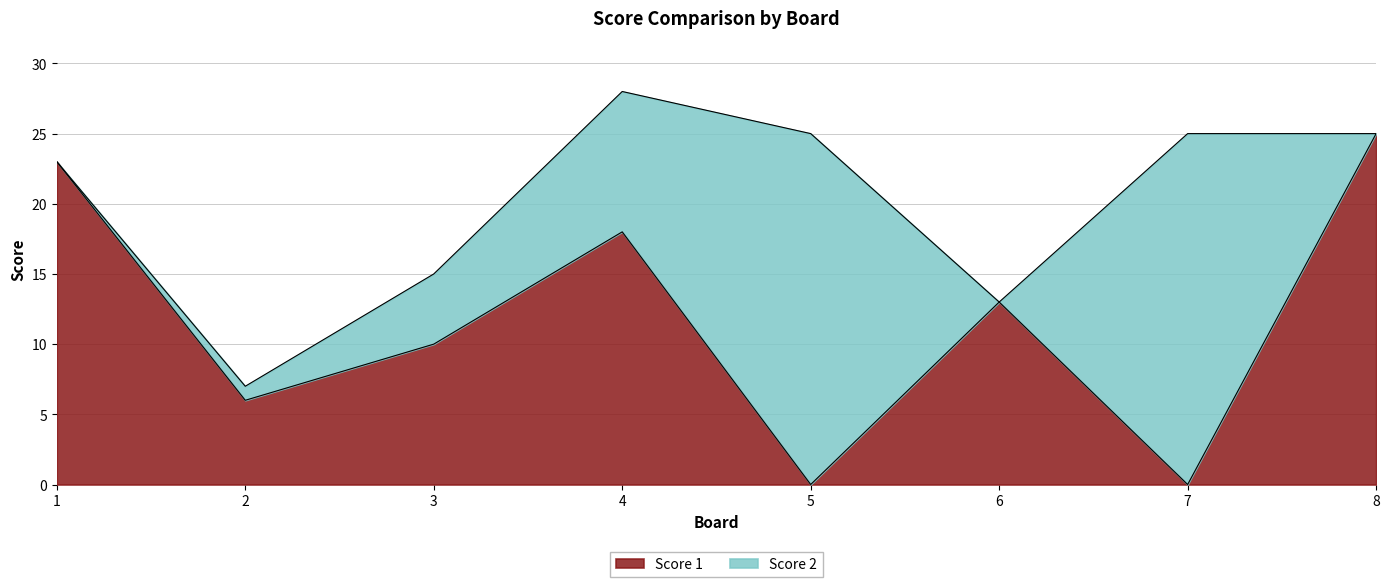

How many values are above zero?

6